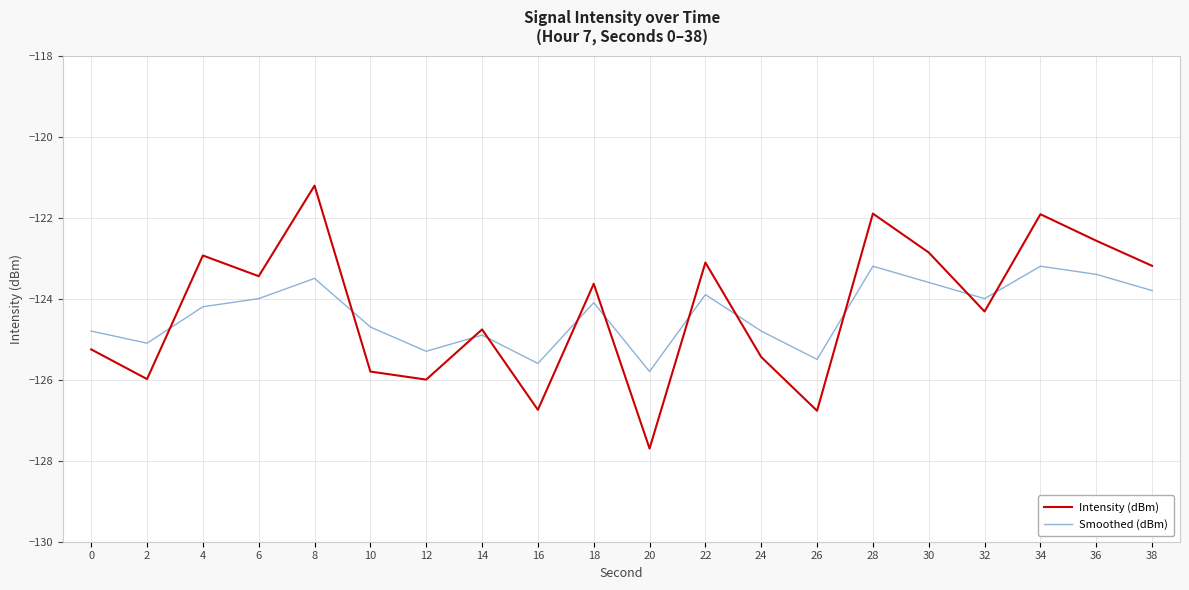

What is the approximate value of Smoothed (dBm) at 0?

-124.8